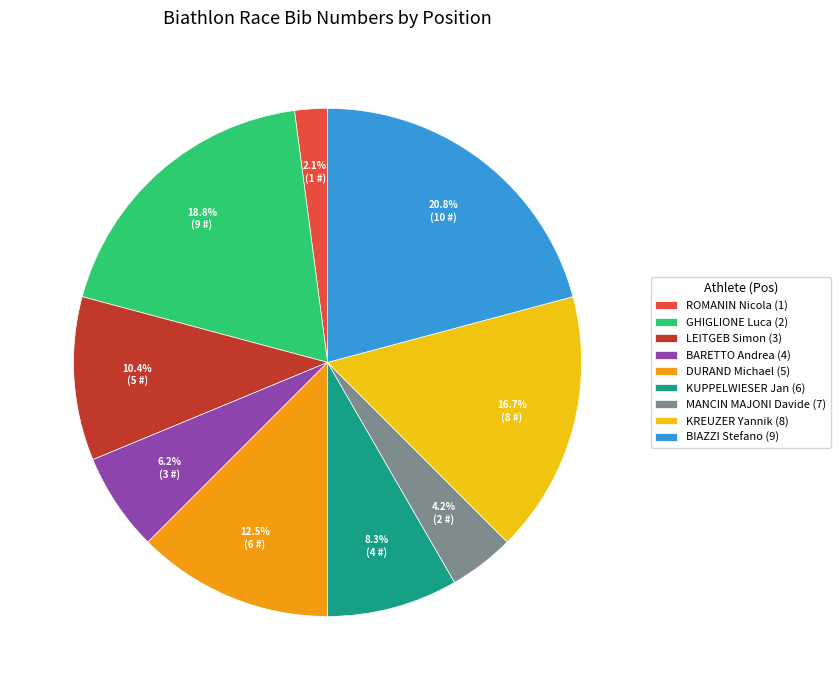

True or false: KUPPELWIESER Jan (6) accounts for 8% of the total.

True